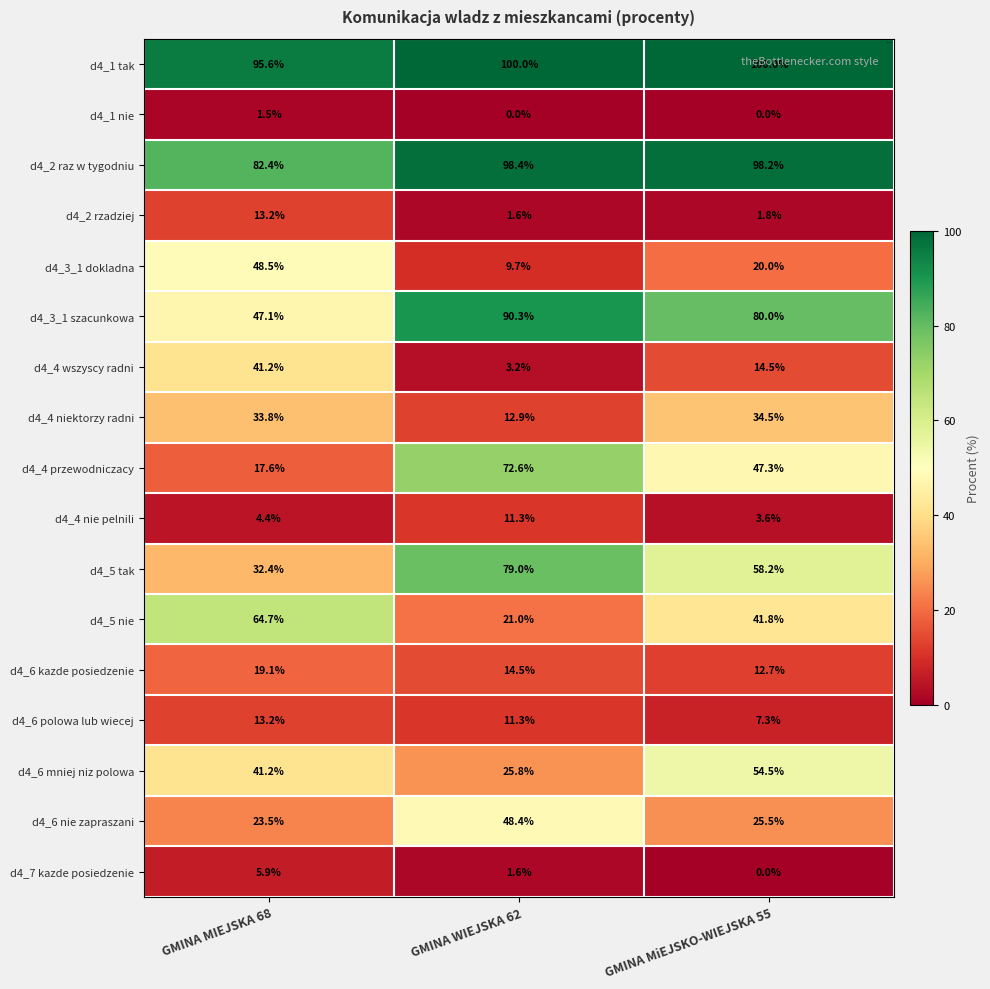

The value of d4_2 rzadziej at GMINA WIEJSKA 62 is 0.5. True or false?

False